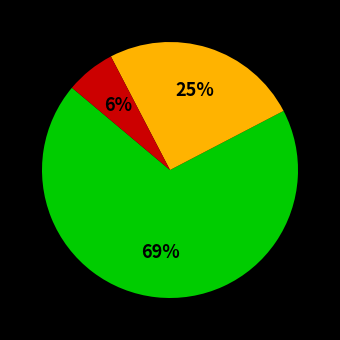

Is there a majority slice in this chart?

Yes